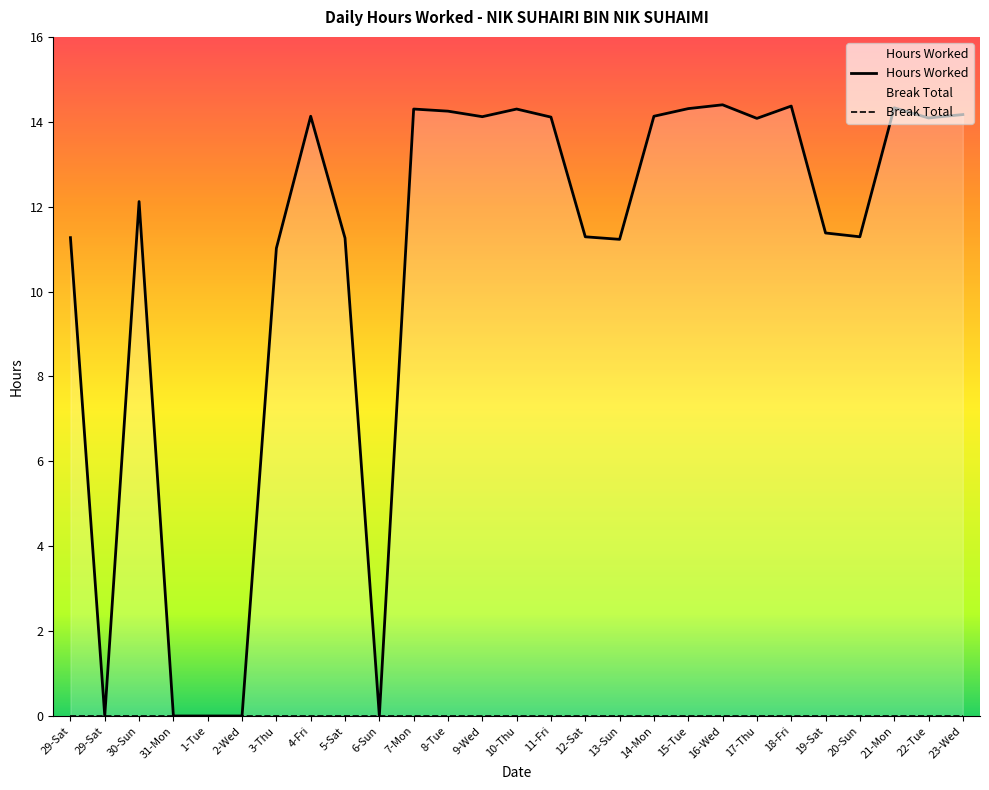

List the labels in order of value, smallest first.

29-Sat, 31-Mon, 1-Tue, 2-Wed, 6-Sun, 3-Thu, 13-Sun, 5-Sat, 29-Sat, 12-Sat, 20-Sun, 19-Sat, 30-Sun, 17-Thu, 22-Tue, 11-Fri, 9-Wed, 4-Fri, 14-Mon, 23-Wed, 8-Tue, 7-Mon, 10-Thu, 15-Tue, 21-Mon, 18-Fri, 16-Wed